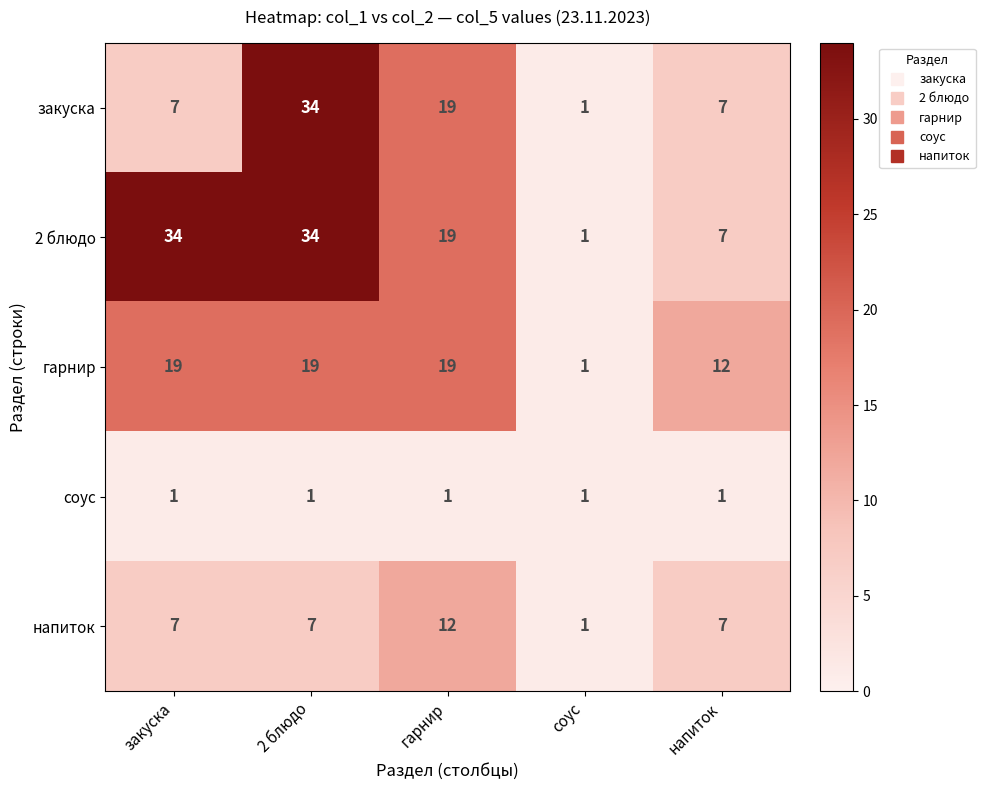

Reading right to left, transcribe all the data shown in this chart.

закуска: напиток=7	соус=1	гарнир=19	2 блюдо=34	закуска=7
2 блюдо: напиток=7	соус=1	гарнир=19	2 блюдо=34	закуска=34
гарнир: напиток=12	соус=1	гарнир=19	2 блюдо=19	закуска=19
соус: напиток=1	соус=1	гарнир=1	2 блюдо=1	закуска=1
напиток: напиток=7	соус=1	гарнир=12	2 блюдо=7	закуска=7